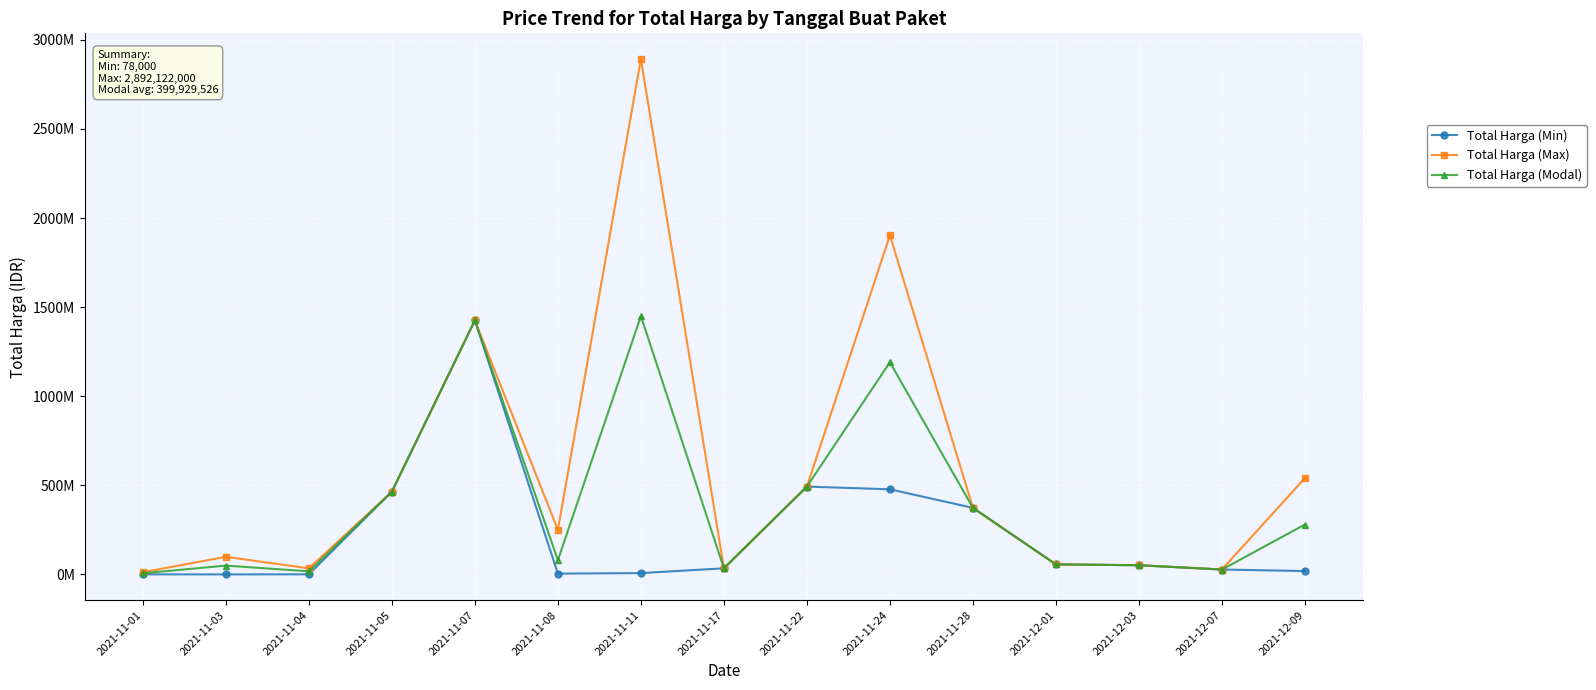

What are all the series names shown in the legend?

Total Harga (Min), Total Harga (Max), Total Harga (Modal)